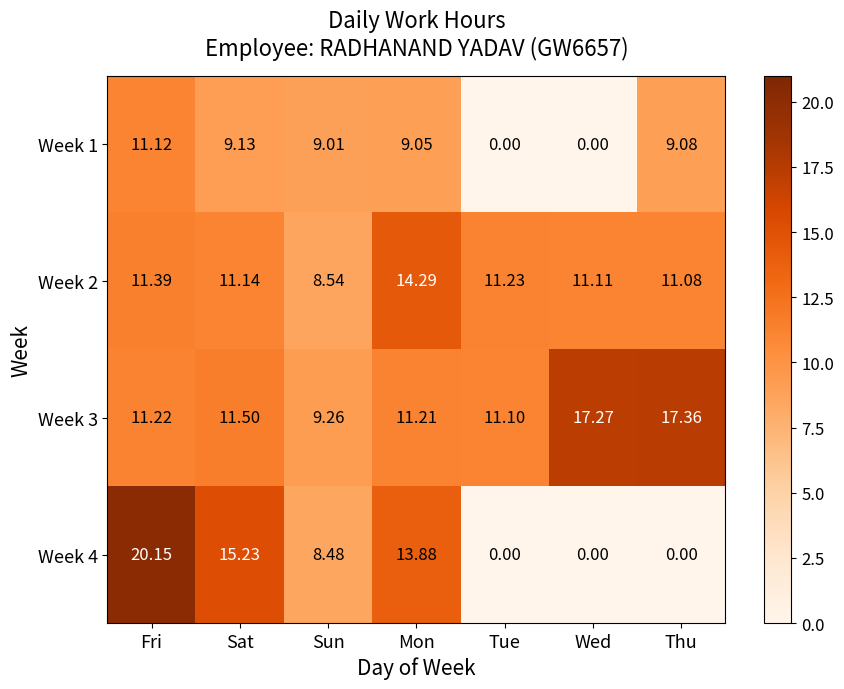

At which category is the sum across all series the highest?

Fri